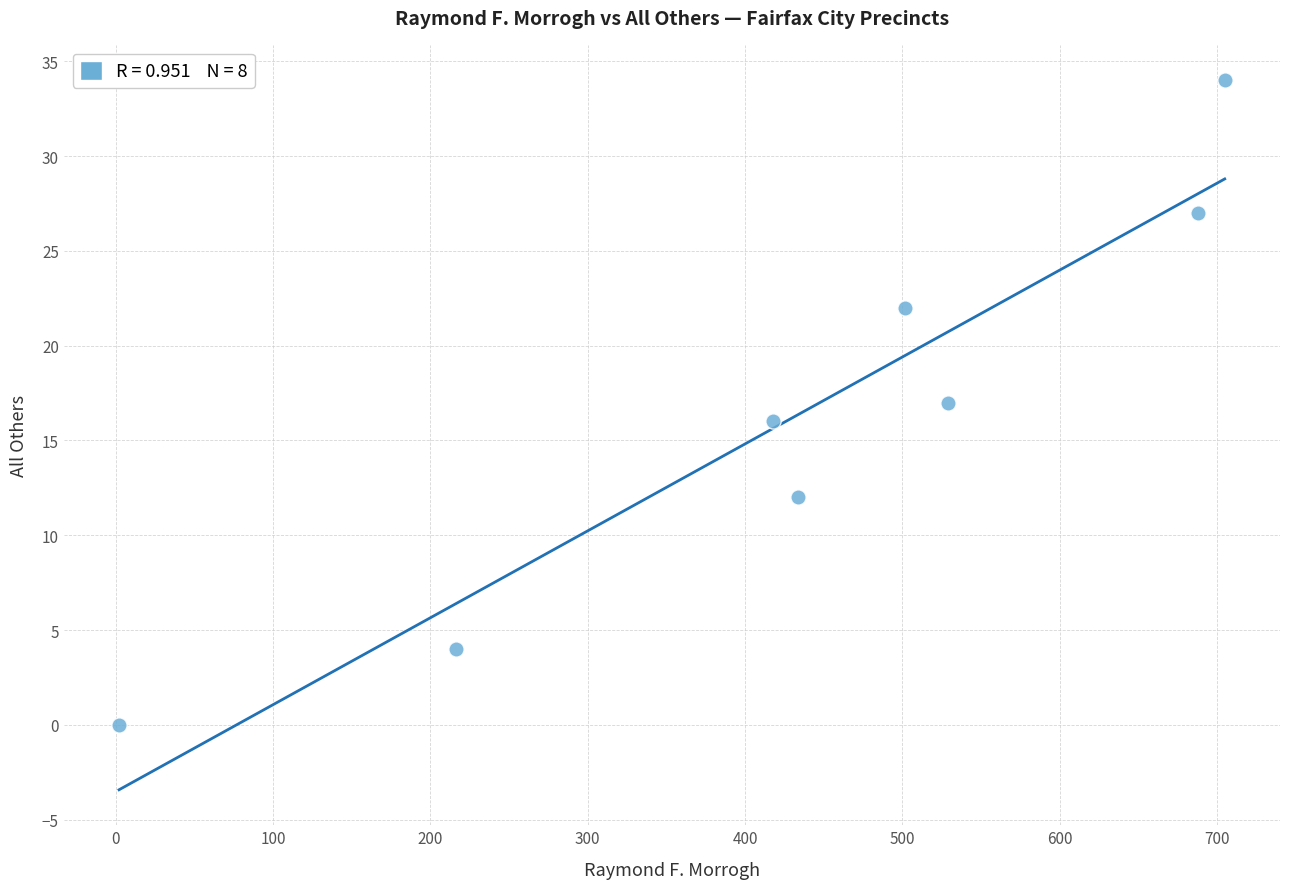

What is the range of Y values (max minus min)?

34